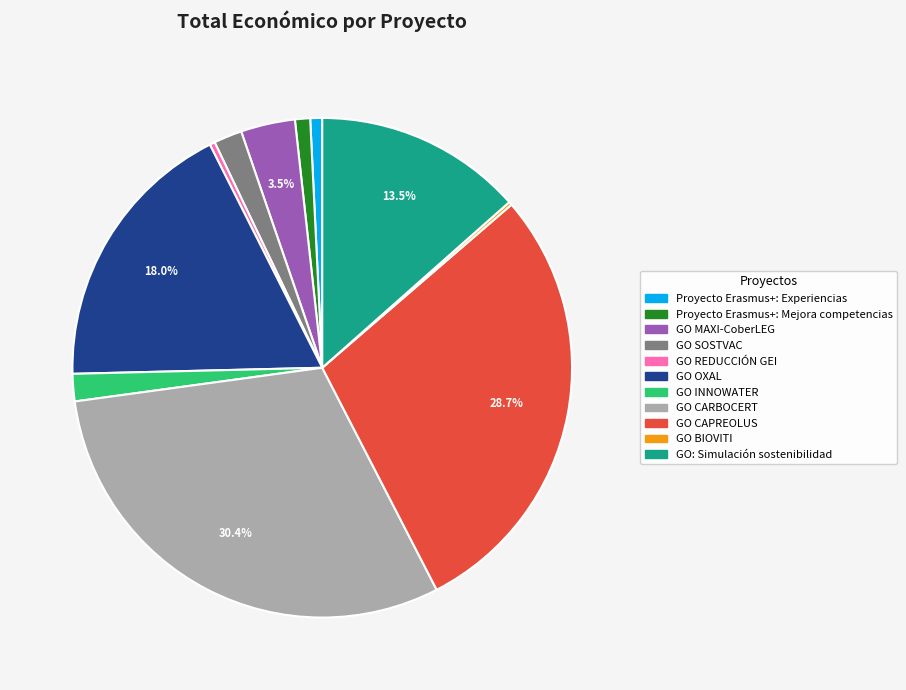

Does GO MAXI-CoberLEG represent more than half of the total?

No